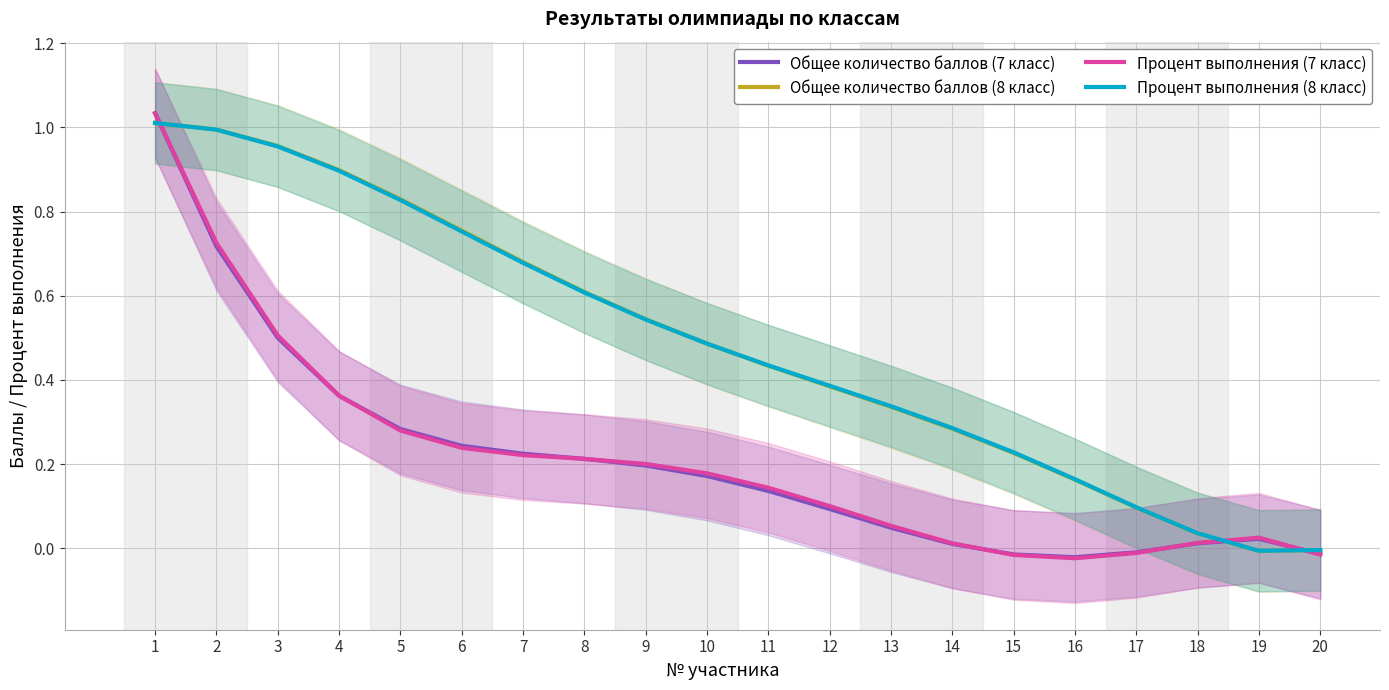

At which label is Процент выполнения (8 класс) closest to 0?

20